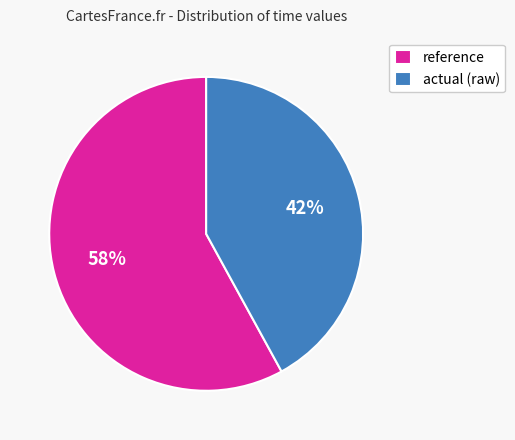

What percentage is the actual (raw) slice, to the nearest percent?

42%